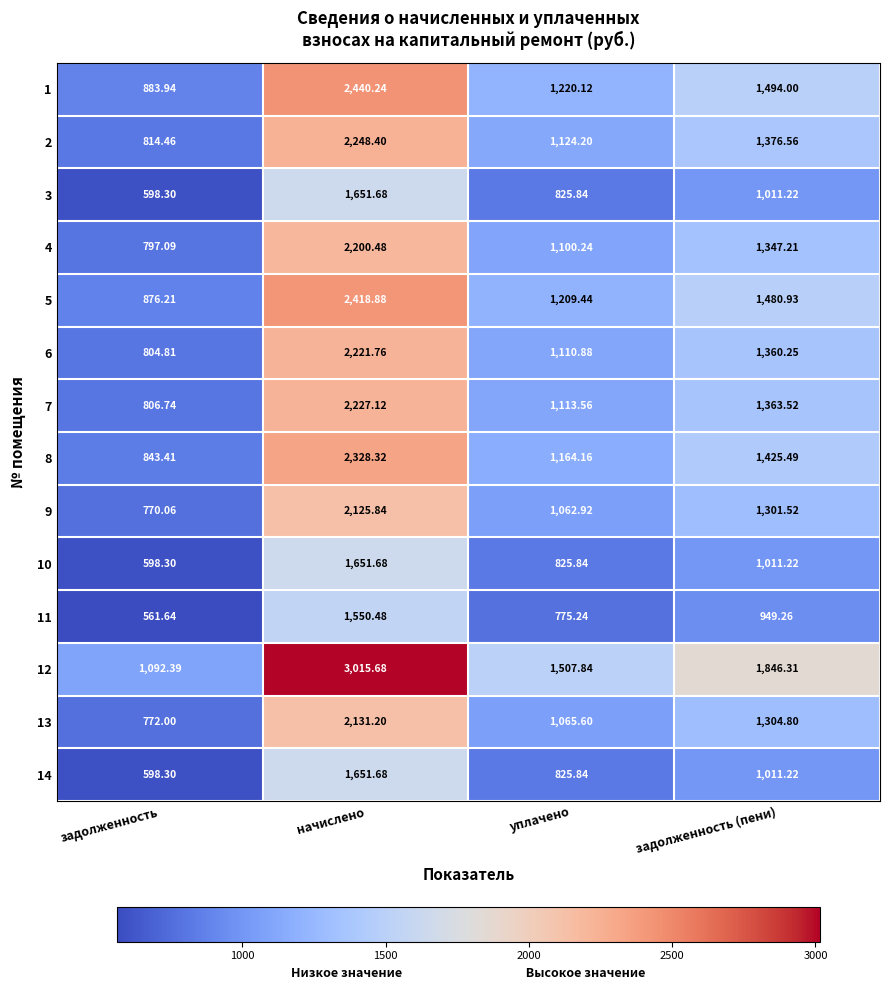

Between начислено and уплачено, which series saw the biggest shift?

12